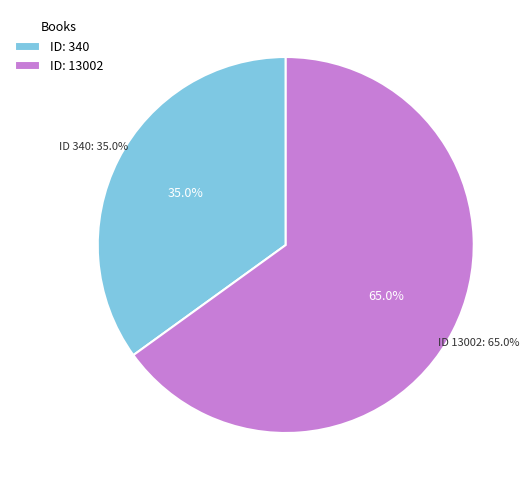

Between 13002 and 340, which is larger?

13002